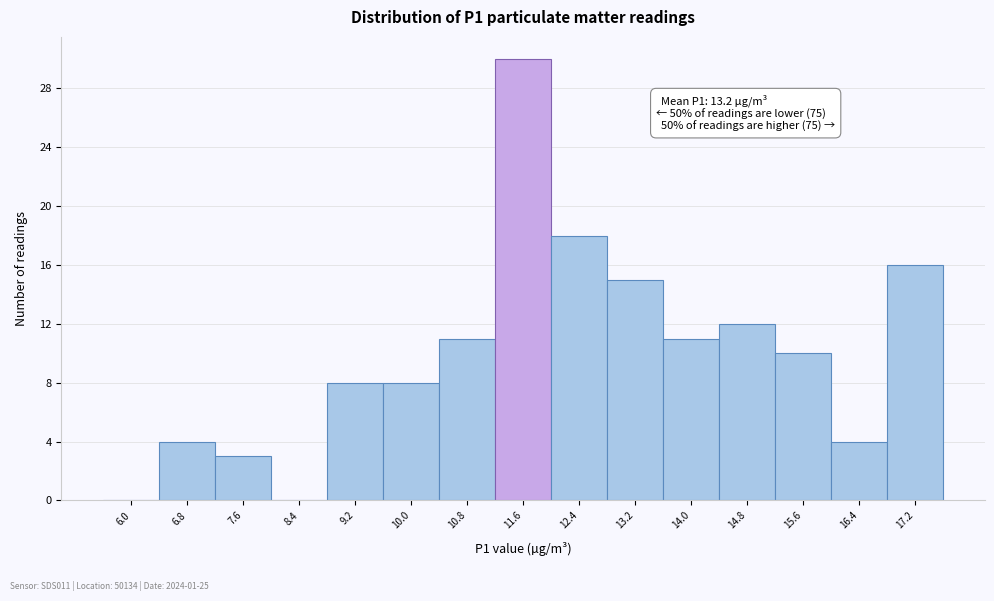

Reading left to right, extract all data points from this chart.

6.0=0	6.8=4	7.6=3	8.4=0	9.2=8	10.0=8	10.8=11	11.6=30	12.4=18	13.2=15	14.0=11	14.8=12	15.6=10	16.4=4	17.2=16